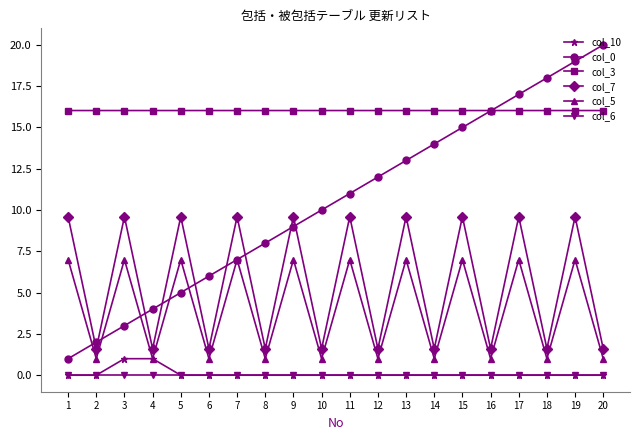

Rank the series at 3 from highest to lowest value.

col_3, col_7, col_5, col_0, col_10, col_6